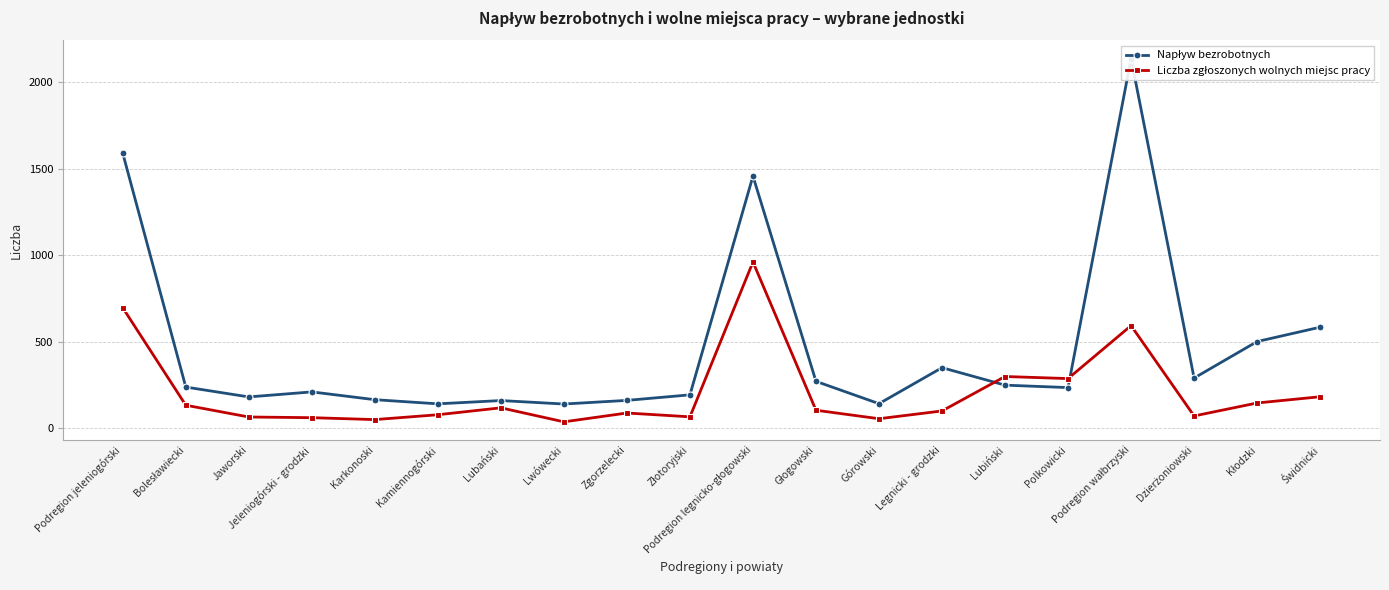

The value of Napływ bezrobotnych at Legnicki - grodzki is 350. True or false?

True